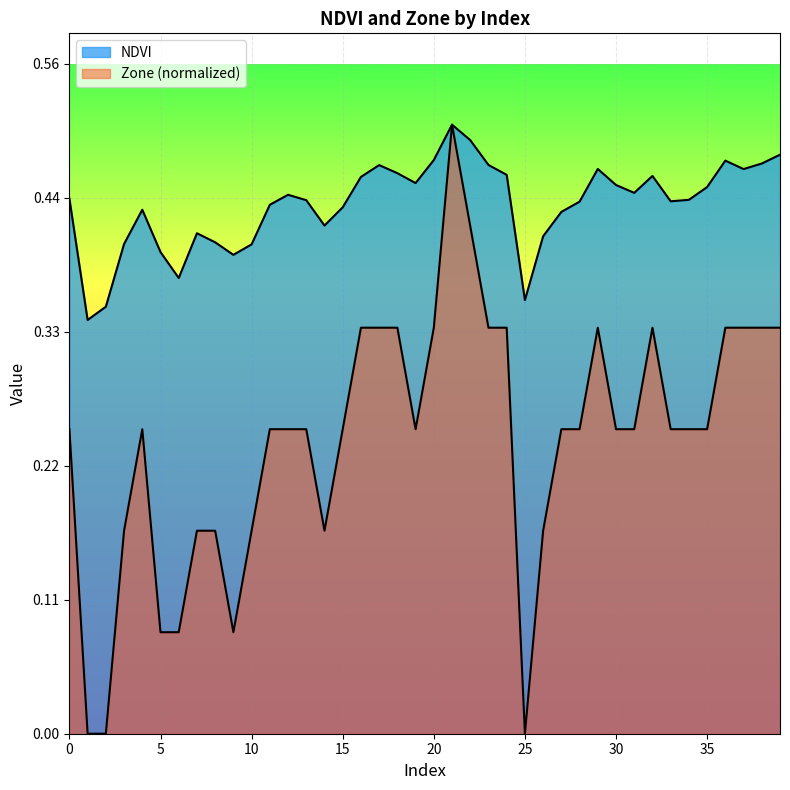

Where is NDVI nearest to the value 0?

1